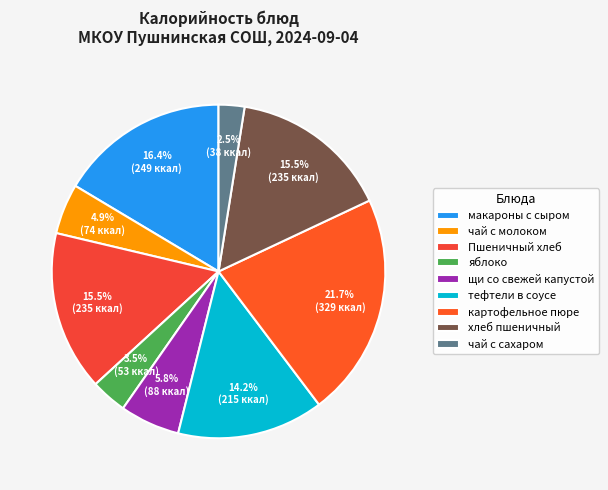

Is it true that макароны с сыром is 22% of the pie?

False